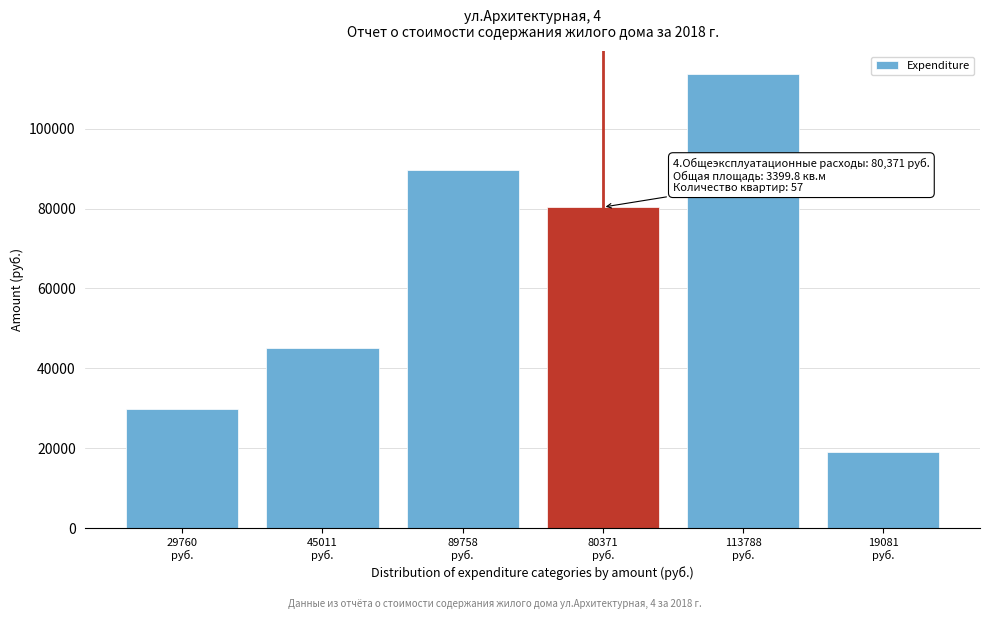

Reading right to left, what are all the values shown in this chart?

19080.6	113787.7	80371.3	89757.9	45011.0	29760.4